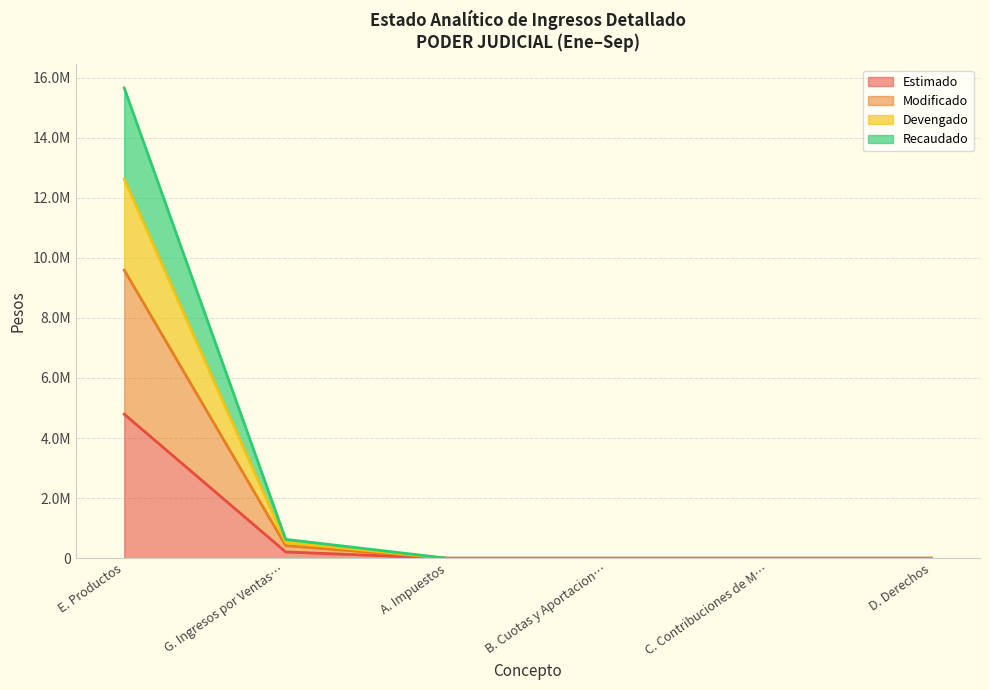

What is the difference between the second highest and second lowest values in the Devengado series?

629055.1